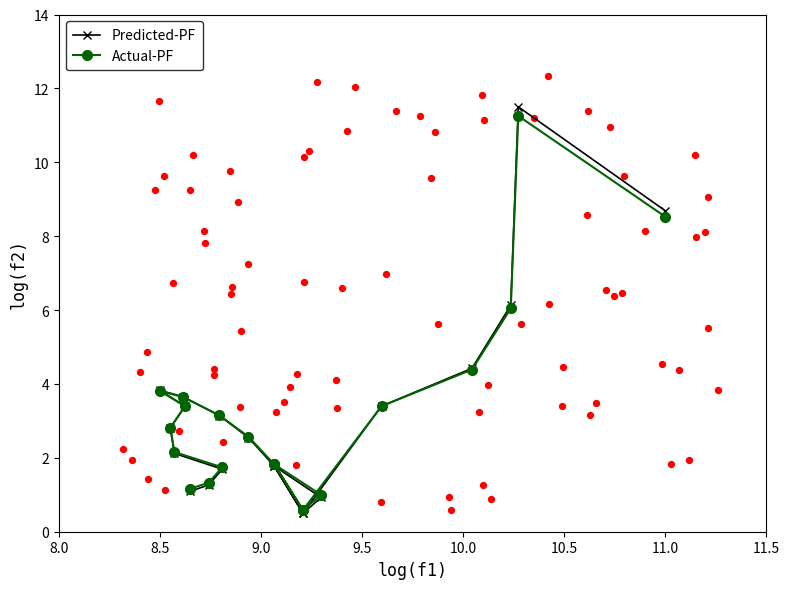

What are all the series names shown in the legend?

Predicted-PF, Actual-PF